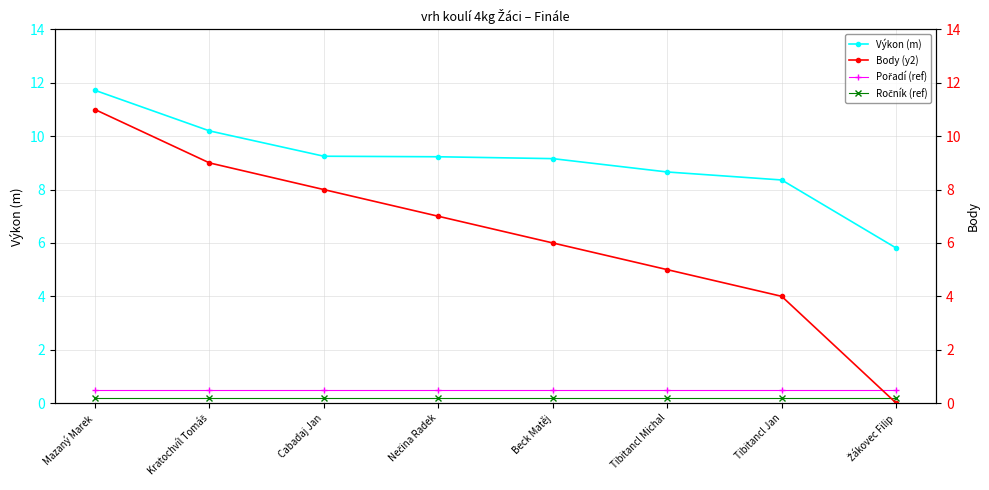

Reading left to right, list all the values displayed in this chart.

Výkon (m): Mazaný Marek=11.7	Kratochvíl Tomáš=10.2	Cabadaj Jan=9.2	Nečina Radek=9.2	Beck Matěj=9.2	Tibitancl Michal=8.7	Tibitancl Jan=8.4	Žákovec Filip=5.8
Pořadí (ref): Mazaný Marek=0.5	Kratochvíl Tomáš=0.5	Cabadaj Jan=0.5	Nečina Radek=0.5	Beck Matěj=0.5	Tibitancl Michal=0.5	Tibitancl Jan=0.5	Žákovec Filip=0.5
Ročník (ref): Mazaný Marek=0.2	Kratochvíl Tomáš=0.2	Cabadaj Jan=0.2	Nečina Radek=0.2	Beck Matěj=0.2	Tibitancl Michal=0.2	Tibitancl Jan=0.2	Žákovec Filip=0.2
Body (y2): Mazaný Marek=11.0	Kratochvíl Tomáš=9.0	Cabadaj Jan=8.0	Nečina Radek=7.0	Beck Matěj=6.0	Tibitancl Michal=5.0	Tibitancl Jan=4.0	Žákovec Filip=0.0